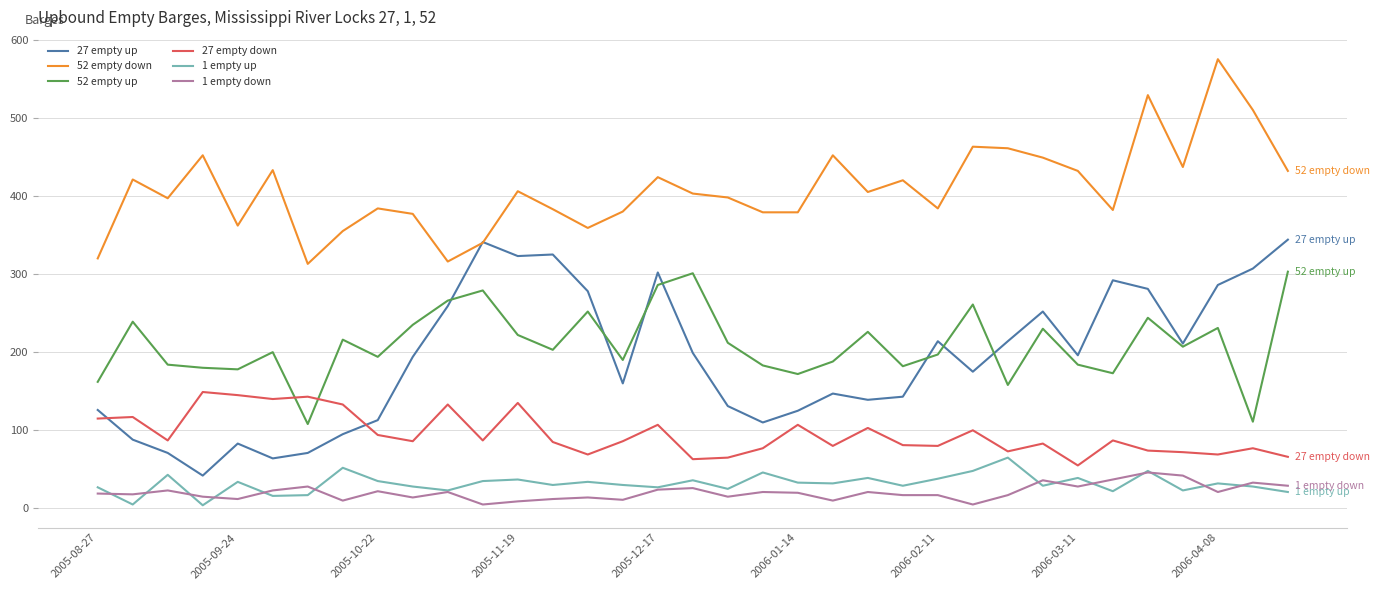

True or false: 52 empty down and 52 empty up cross at least once.

False